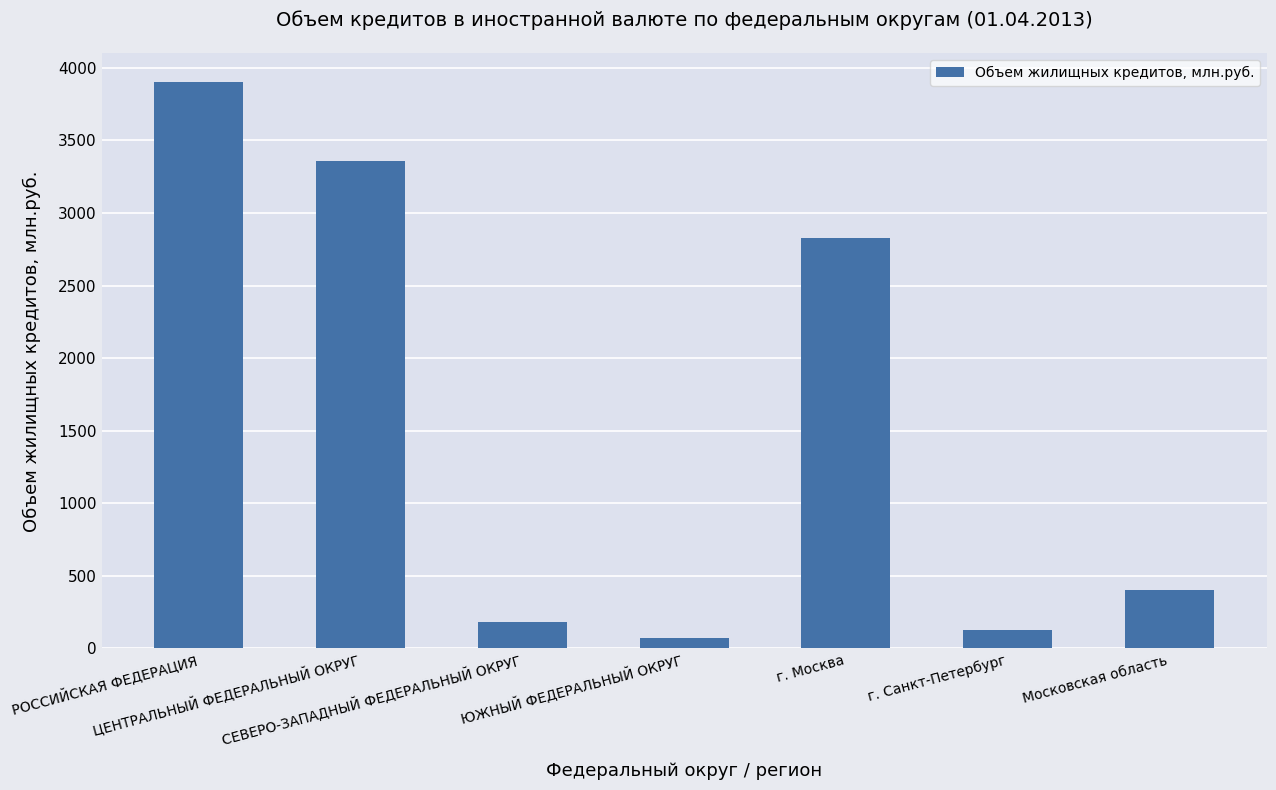

At which label is the value closest to 1988?

г. Москва